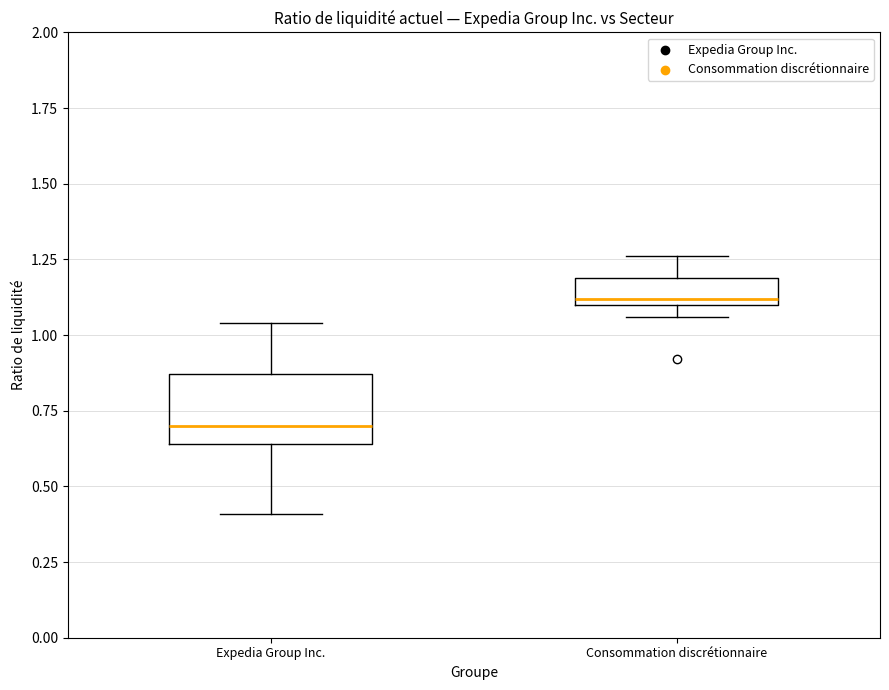

Which box has the highest median line?

Consommation discrétionnaire